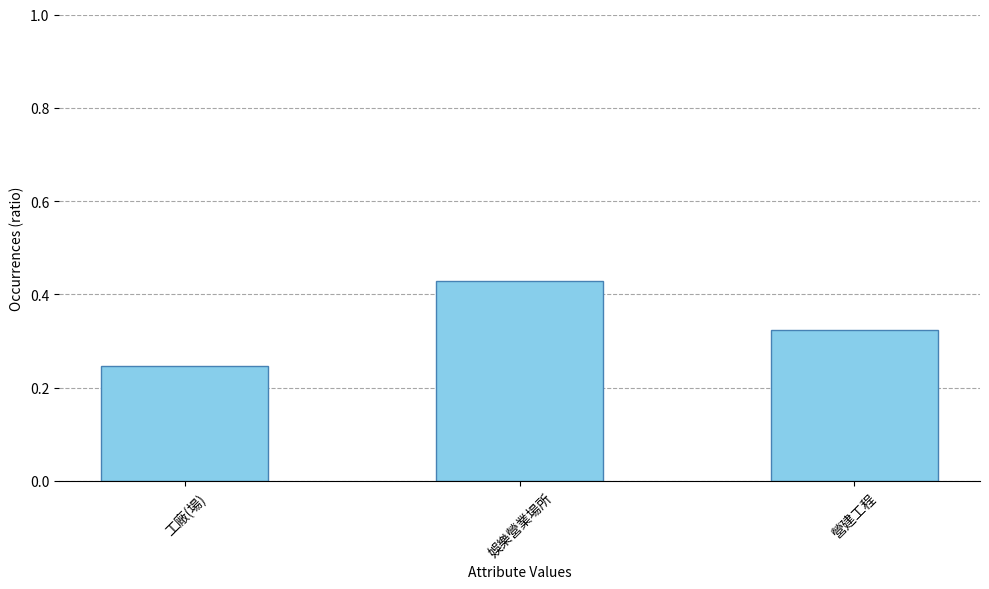

Which has a higher value, 營建工程 or 娛樂營業場所?

娛樂營業場所